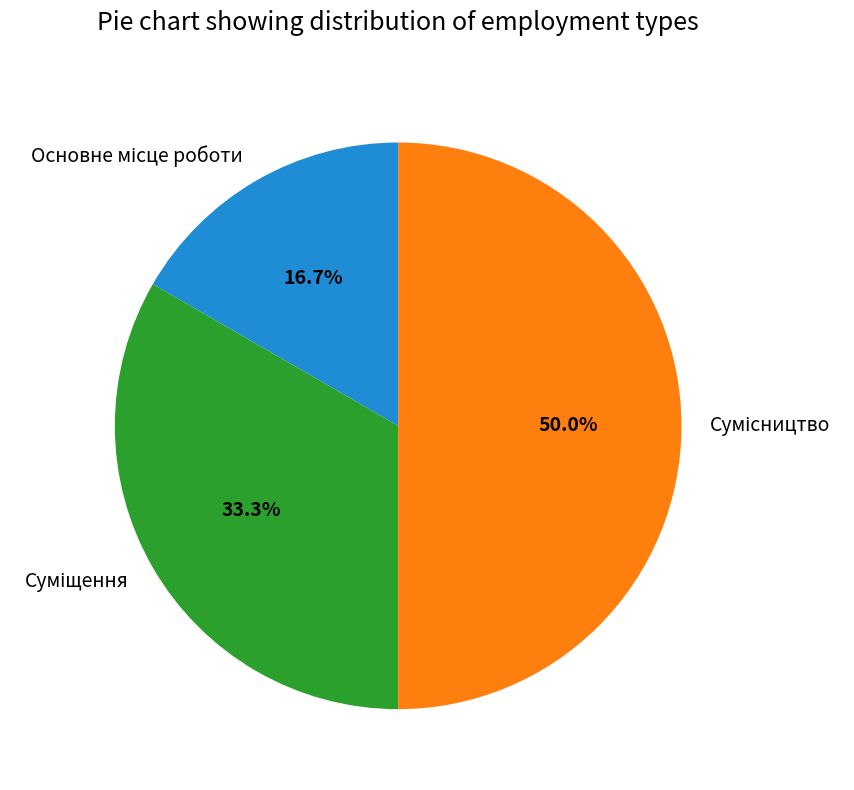

Which has a higher value, Сумісництво or Суміщення?

Сумісництво